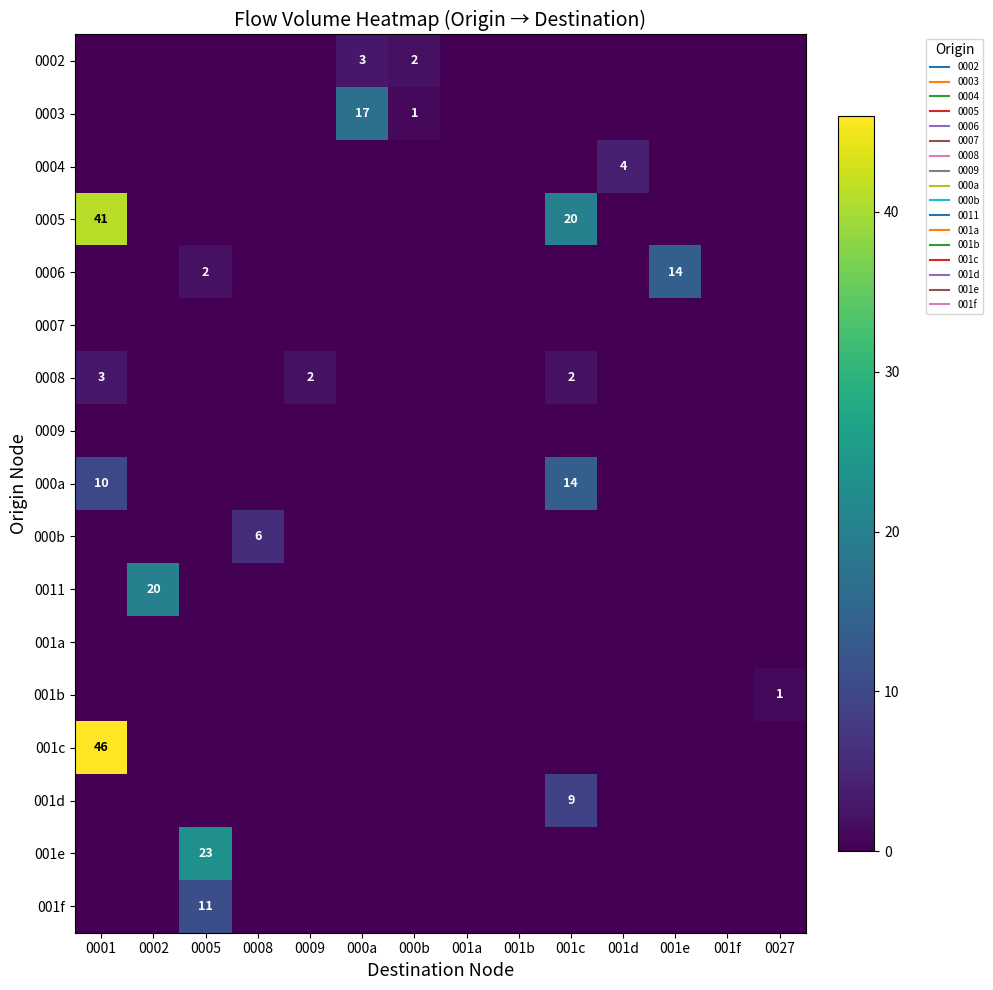

At how many categories does at least one series exceed 37?

1